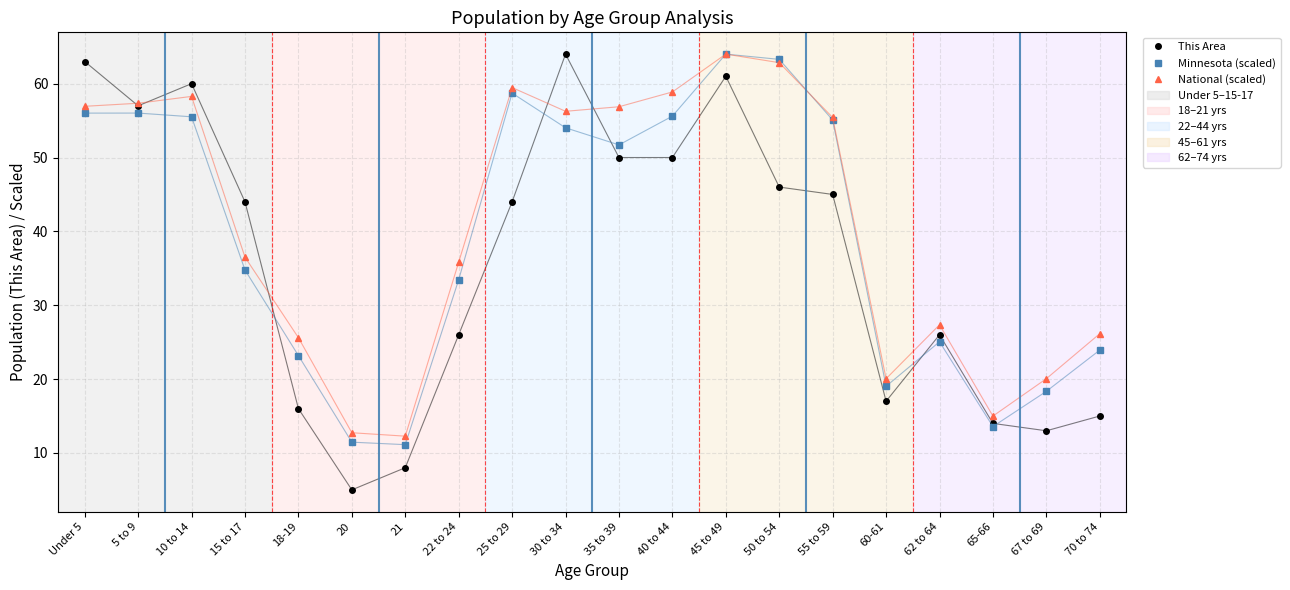

True or false: National (scaled) has more than 2 points higher than both neighbors.

True